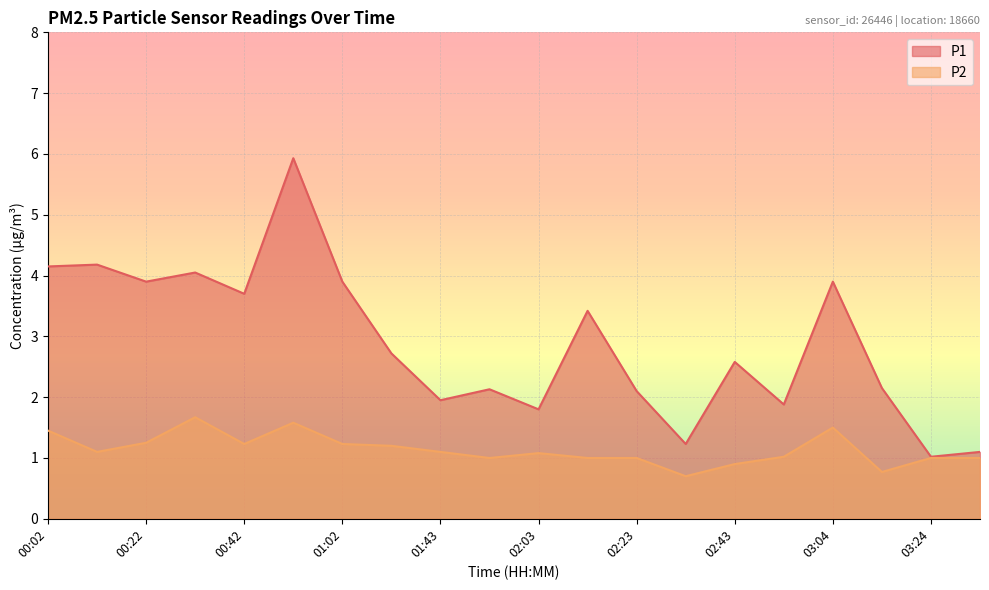

List the series in order of their overall mean, highest first.

P1, P2